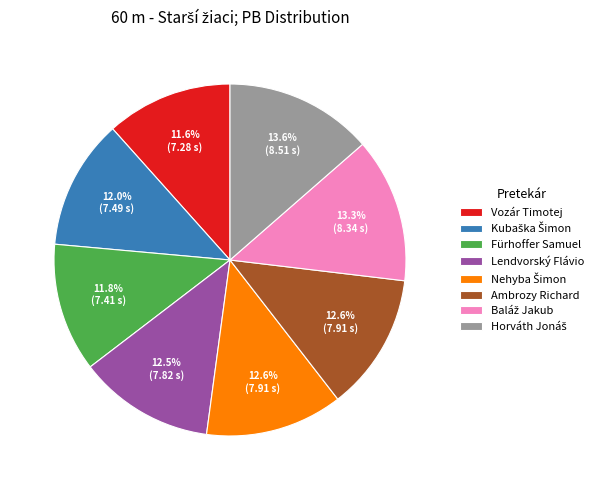

Is the sum of Fürhoffer Samuel and Lendvorský Flávio greater than half?

No